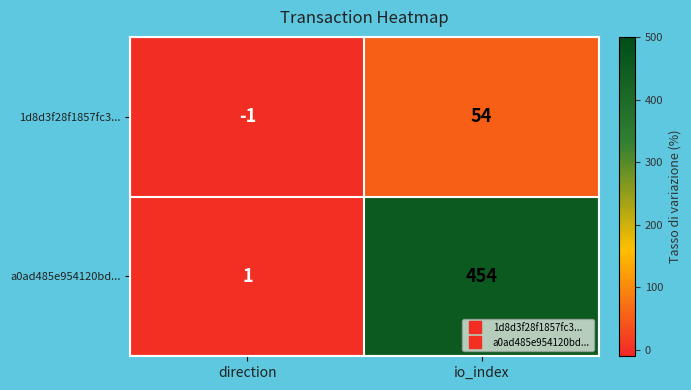

Which label corresponds to the smallest value in the chart?

direction